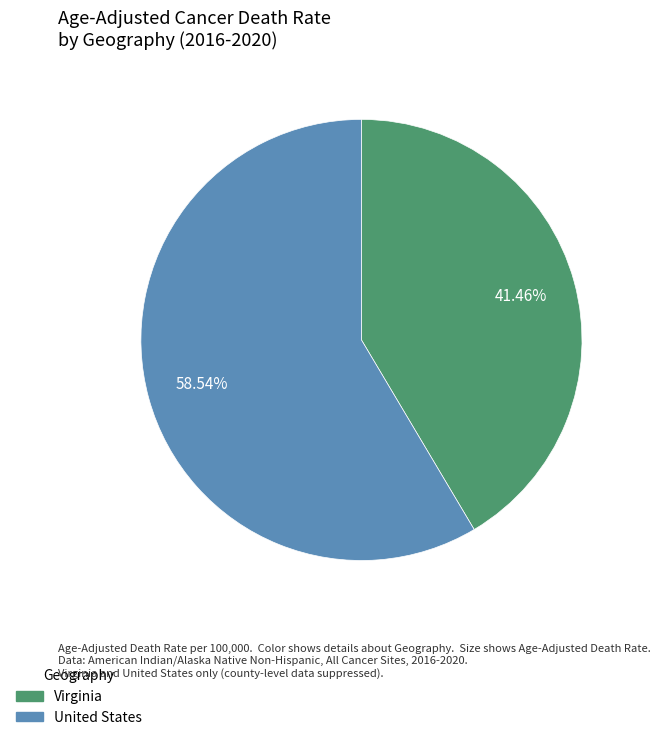

What portion of the pie excludes United States?

41.5%